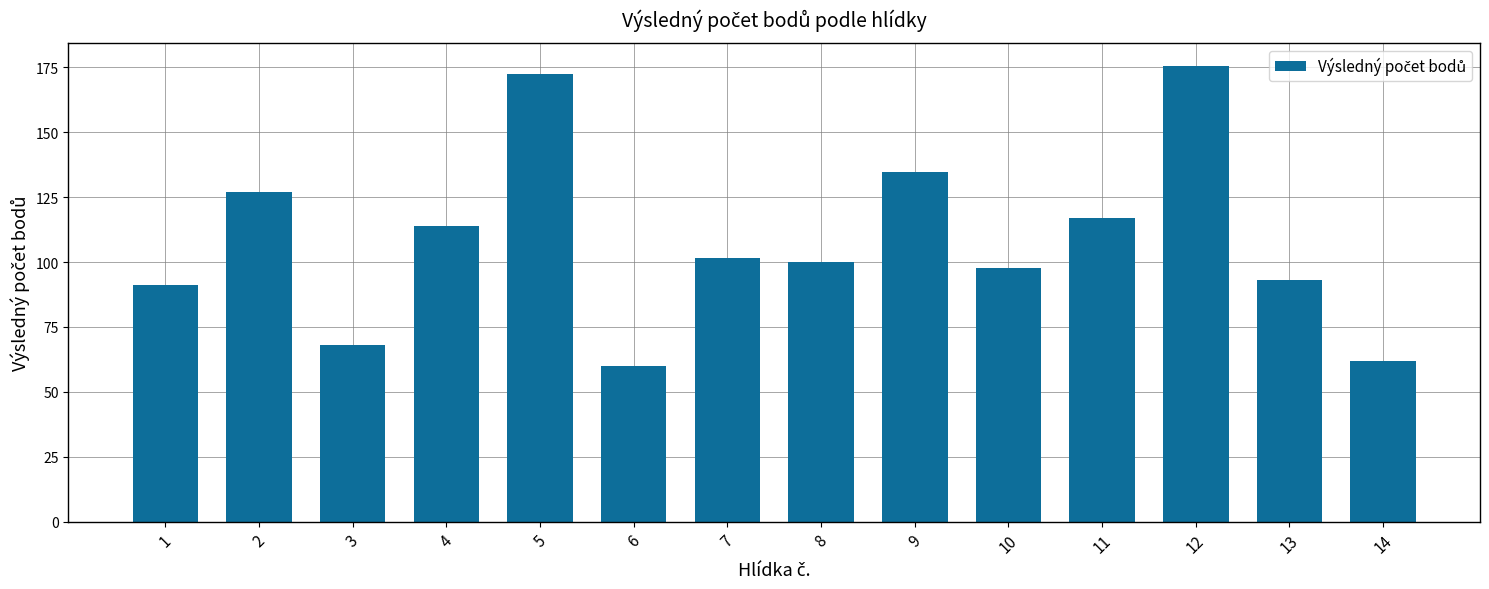

What is the sum of the values at 6 and 2?

187.0